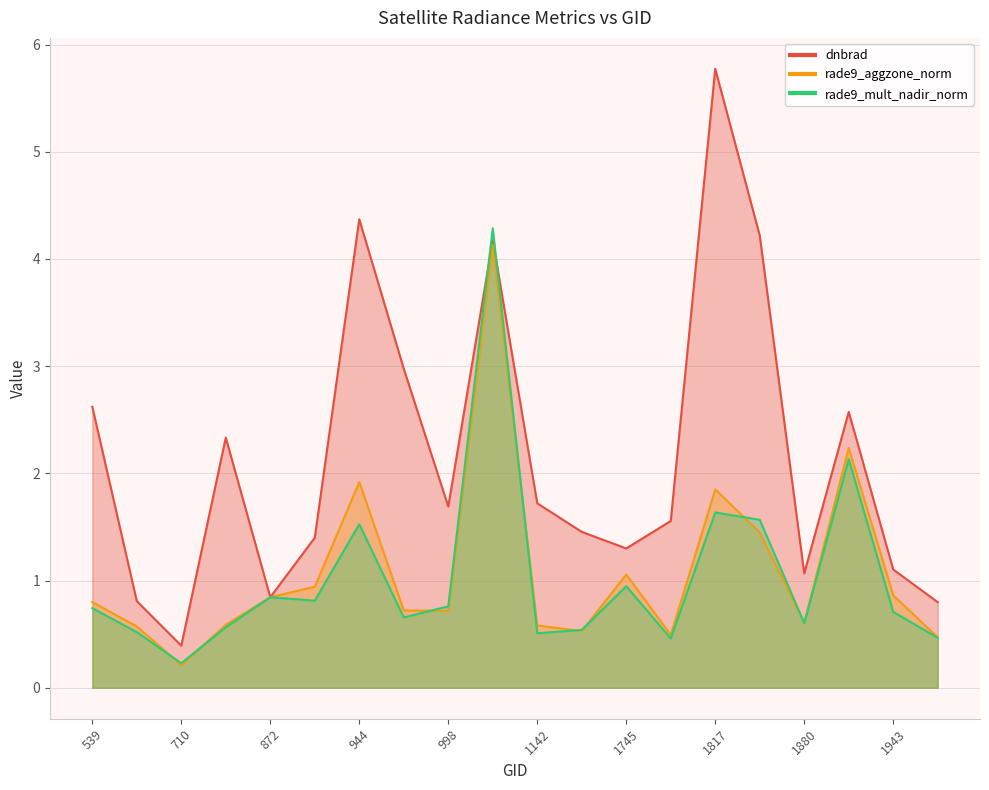

Reading left to right, extract all data points from this chart.

dnbrad: 2.6	0.8	0.4	2.3	0.8	1.4	4.4	3.0	1.7	4.2	1.7	1.5	1.3	1.6	5.8	4.2	1.1	2.6	1.1	0.8
rade9_aggzone_norm: 0.8	0.6	0.2	0.6	0.8	0.9	1.9	0.7	0.7	4.1	0.6	0.5	1.1	0.5	1.9	1.4	0.6	2.2	0.9	0.5
rade9_mult_nadir_norm: 0.7	0.5	0.2	0.6	0.8	0.8	1.5	0.7	0.8	4.3	0.5	0.5	0.9	0.5	1.6	1.6	0.6	2.1	0.7	0.5